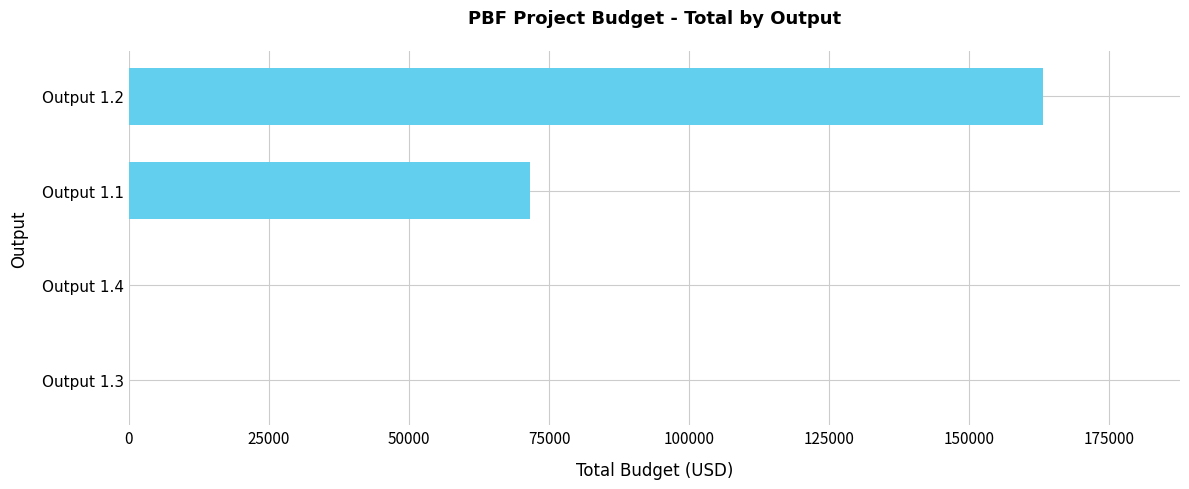

Where is the data nearest to the value 81578?

Output 1.1